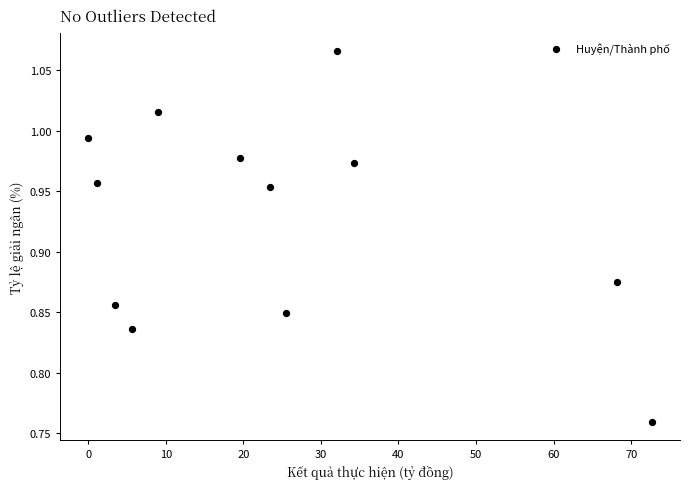

What is the range of Y values (max minus min)?

0.3